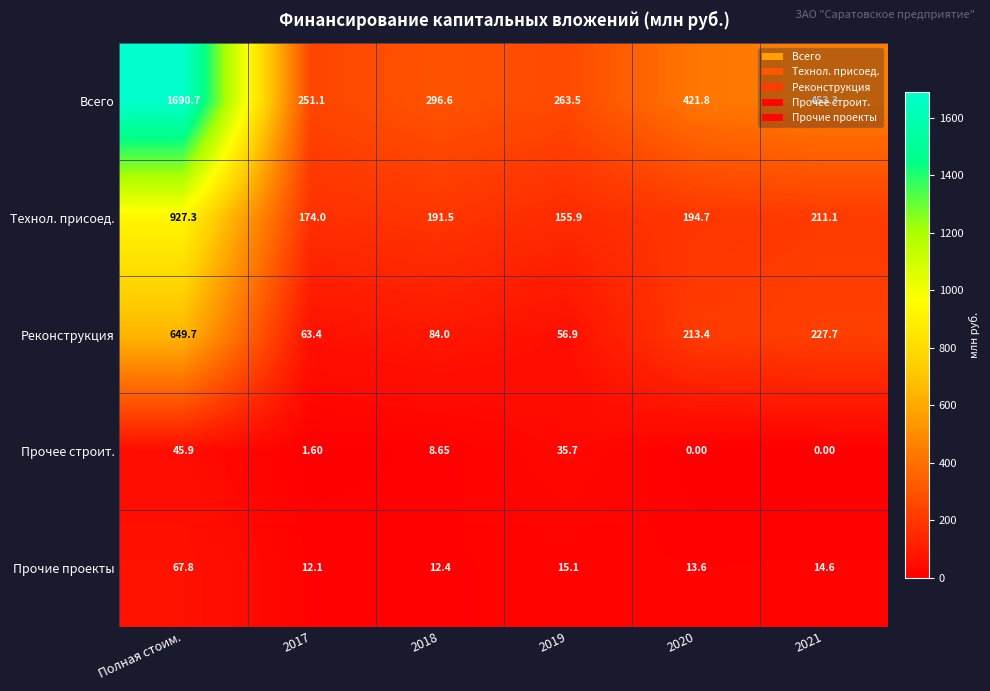

Which series has the largest range (max minus min)?

Всего